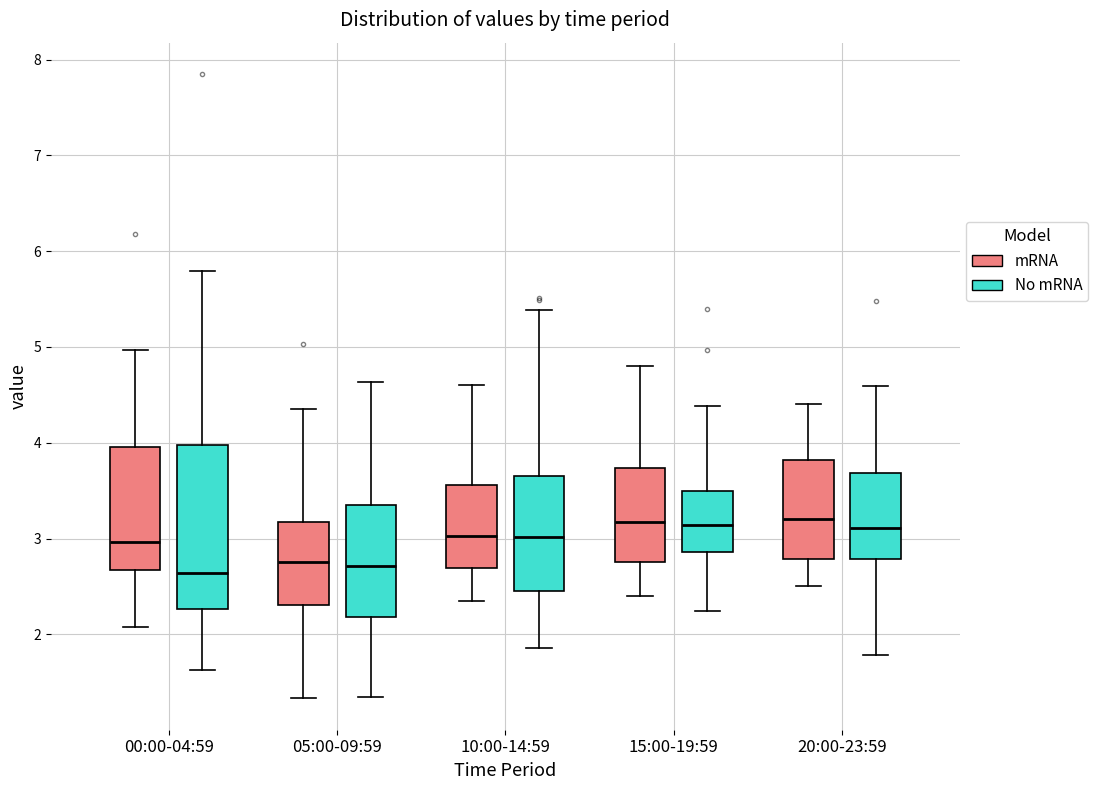

Reading left to right, read every box against the y-axis: the position of its median line, the range the box covers, and the ends of its whiskers. The values are not printed on the chart, so give them approximately, as read against the axis.

00:00-04:59 (mRNA): median 3.0, box 2.7 to 4.0, whiskers 2.1 to 5.0
00:00-04:59 (No mRNA): median 2.6, box 2.3 to 4.0, whiskers 1.6 to 5.8
05:00-09:59 (mRNA): median 2.8, box 2.3 to 3.2, whiskers 1.3 to 4.4
05:00-09:59 (No mRNA): median 2.7, box 2.2 to 3.3, whiskers 1.3 to 4.6
10:00-14:59 (mRNA): median 3.0, box 2.7 to 3.6, whiskers 2.4 to 4.6
10:00-14:59 (No mRNA): median 3.0, box 2.4 to 3.6, whiskers 1.9 to 5.4
15:00-19:59 (mRNA): median 3.2, box 2.8 to 3.7, whiskers 2.4 to 4.8
15:00-19:59 (No mRNA): median 3.1, box 2.9 to 3.5, whiskers 2.2 to 4.4
20:00-23:59 (mRNA): median 3.2, box 2.8 to 3.8, whiskers 2.5 to 4.4
20:00-23:59 (No mRNA): median 3.1, box 2.8 to 3.7, whiskers 1.8 to 4.6